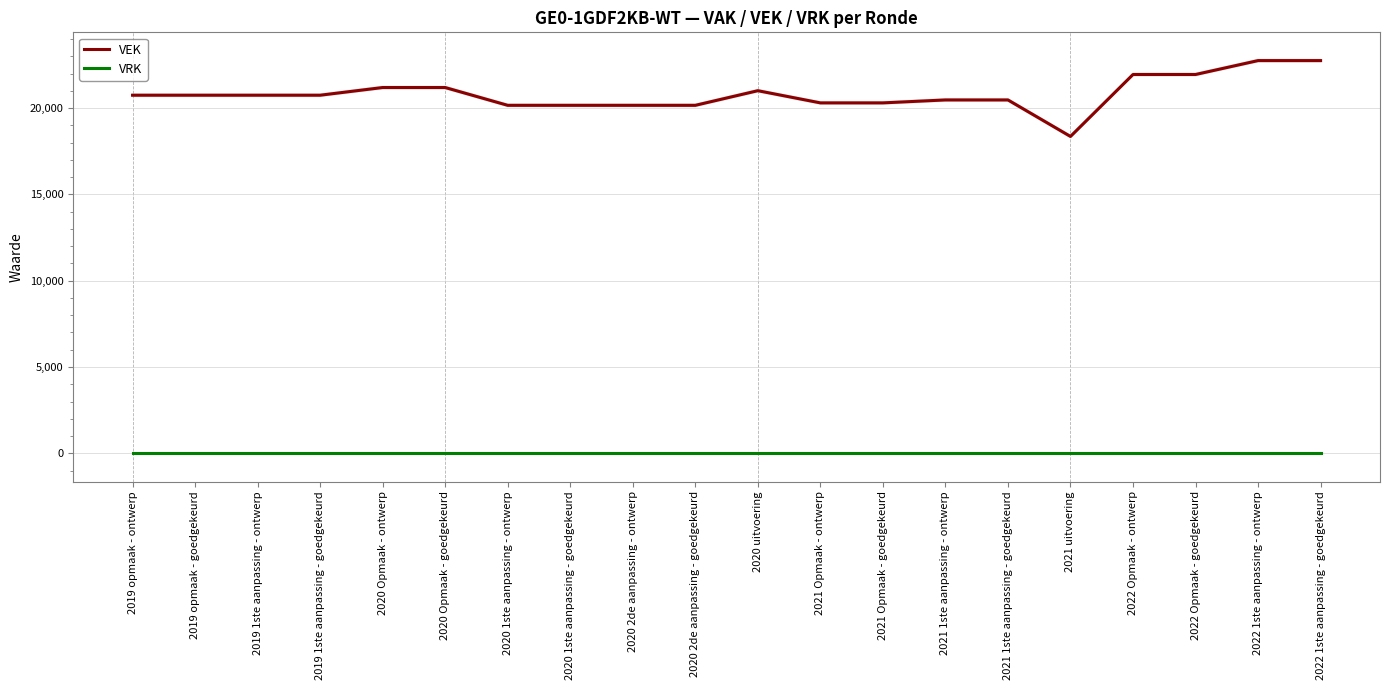

At 2021 uitvoering, list the series in order from largest to smallest.

VEK, VRK